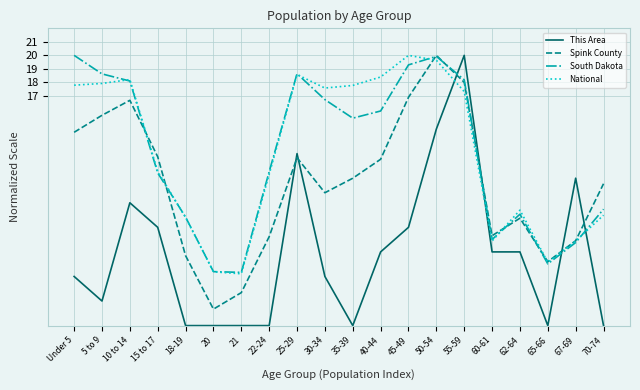

What is the highest value of the South Dakota series?

20.0